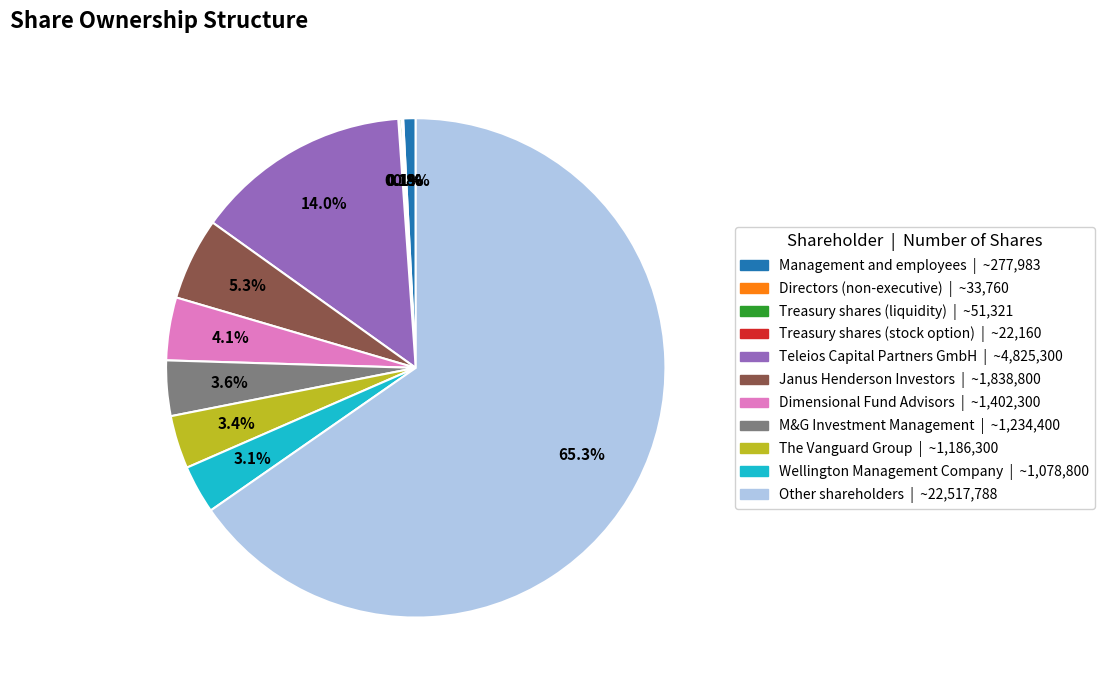

Is there a majority slice in this chart?

Yes